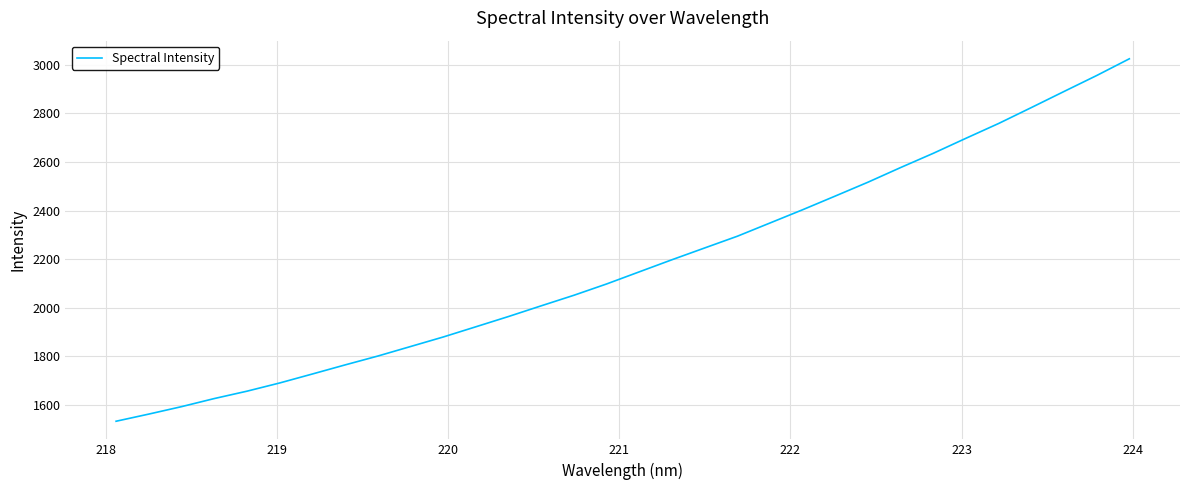

What is the minimum value shown in the chart?

1531.9